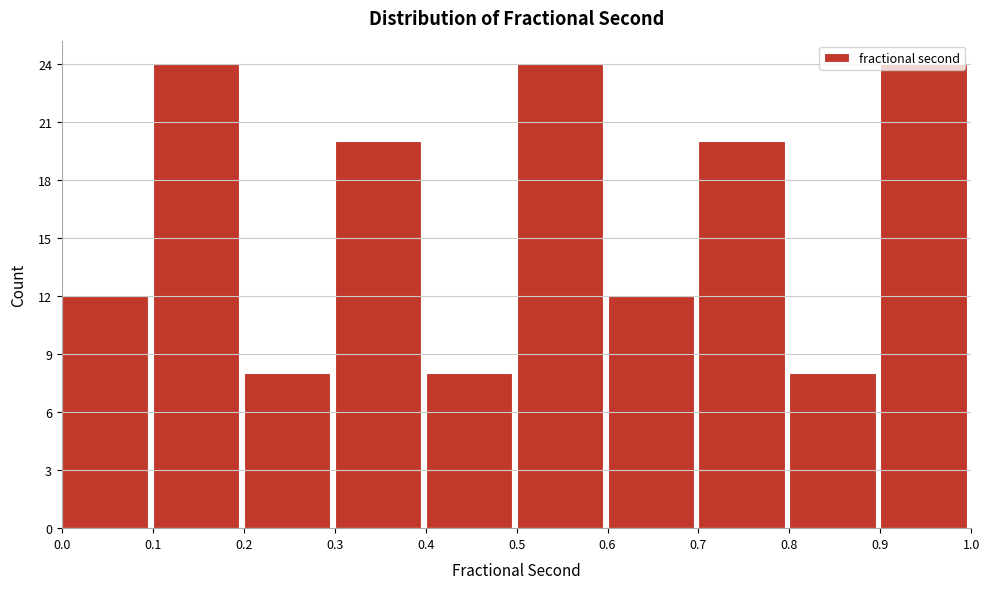

Reading left to right, transcribe this chart: for each bar, give the range it covers on the x-axis and its height. The values are not printed on the chart, so give them approximately, as read against the axis.

0.0 to 0.1: 12
0.1 to 0.2: 24
0.2 to 0.3: 8
0.3 to 0.4: 20
0.4 to 0.5: 8
0.5 to 0.6: 24
0.6 to 0.7: 12
0.7 to 0.8: 20
0.8 to 0.9: 8
0.9 to 1.0: 24